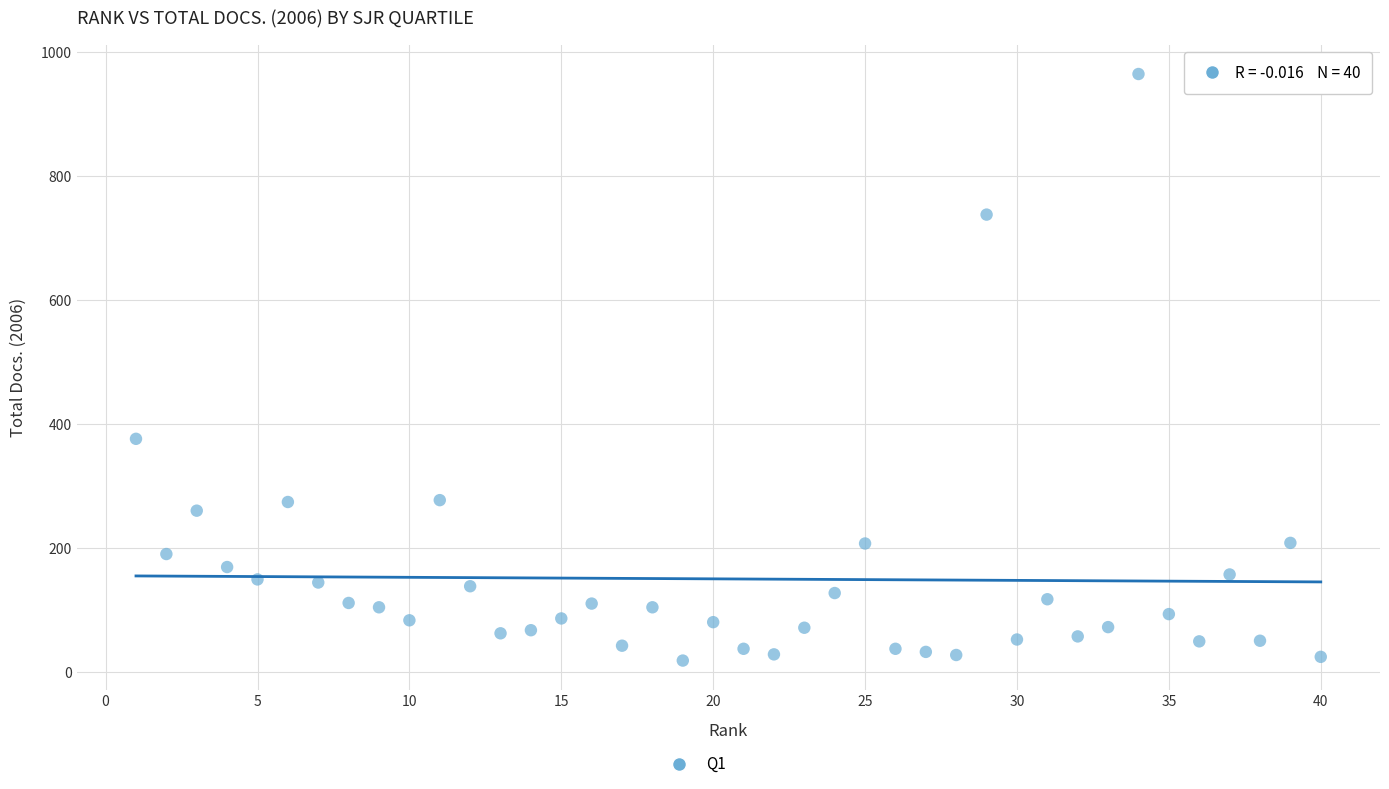

What is the range of X values (max minus min)?

39